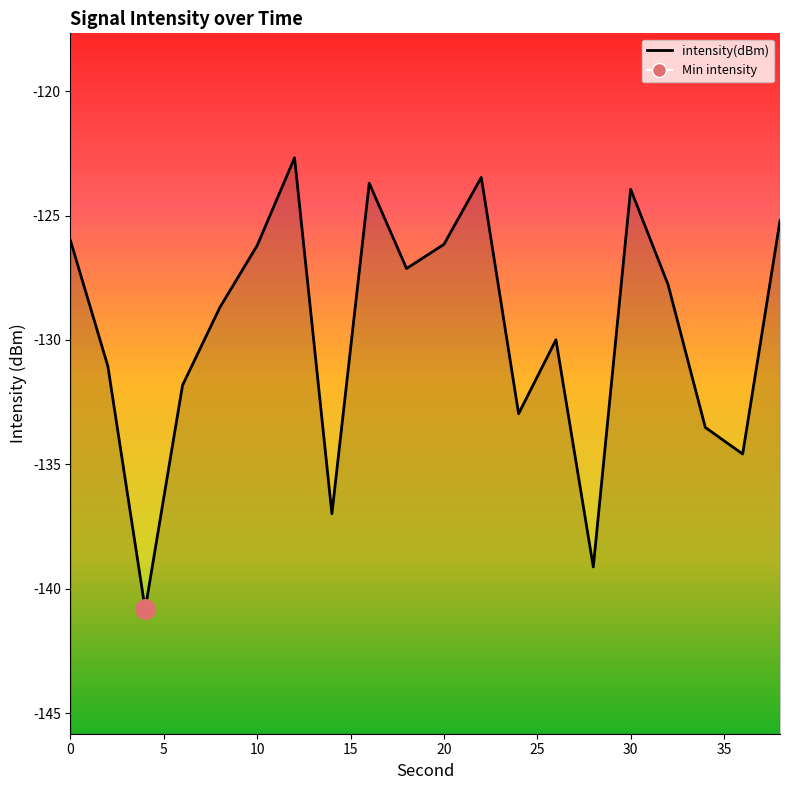

True or false: the data shows -123.9 at 30.

True